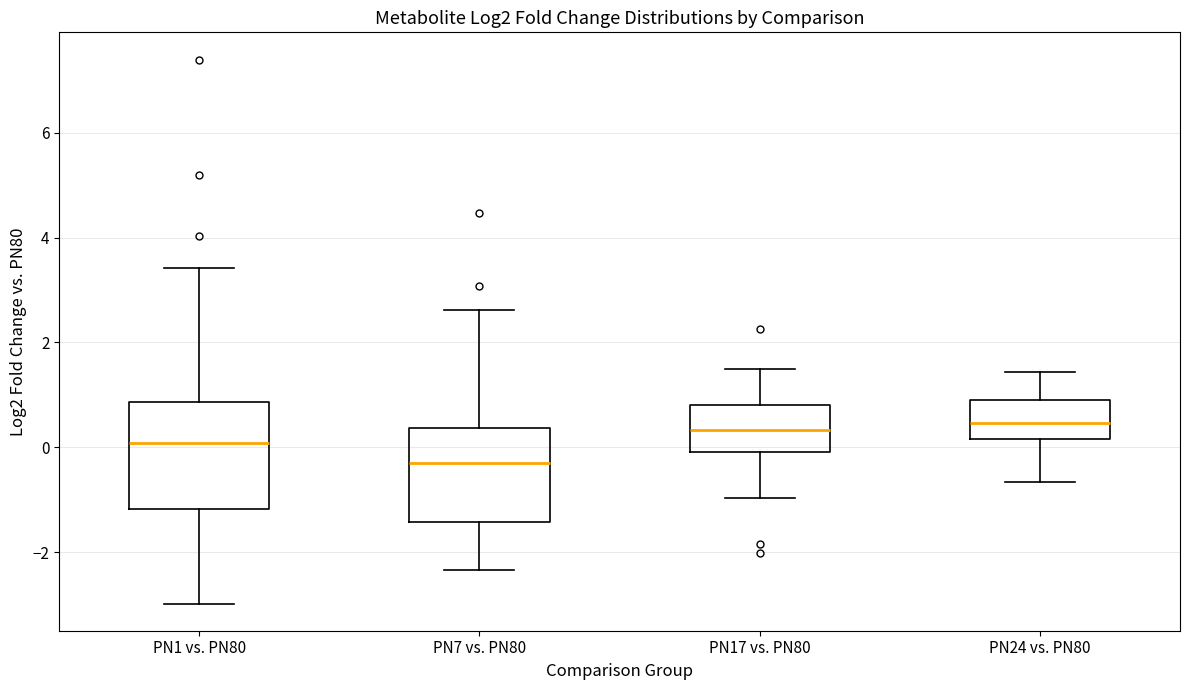

Where does the median line of the box for PN1 vs. PN80 sit on the y-axis? The values are not printed on the chart, so give them approximately, as read against the axis.

0.0